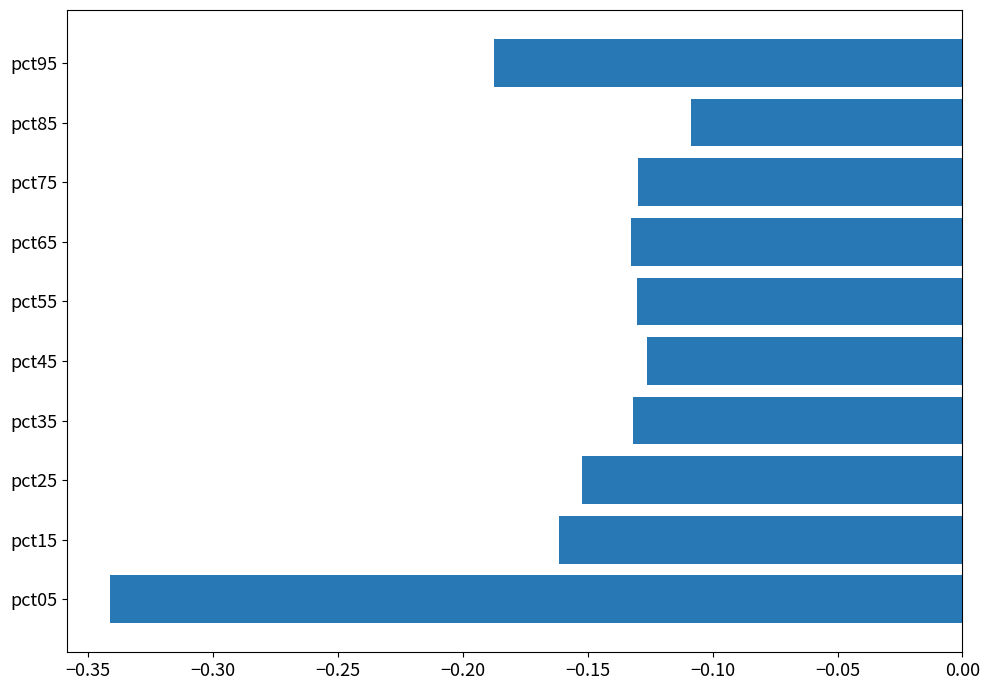

Which label corresponds to the largest value in the chart?

pct85